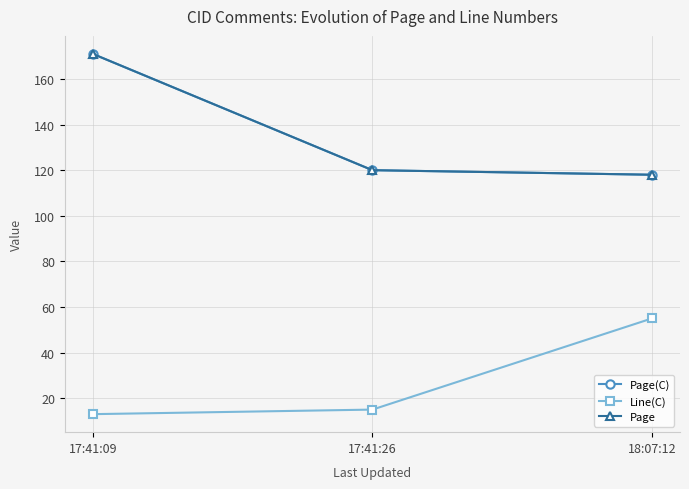

The value of Page at 17:41:09 is 171. True or false?

True